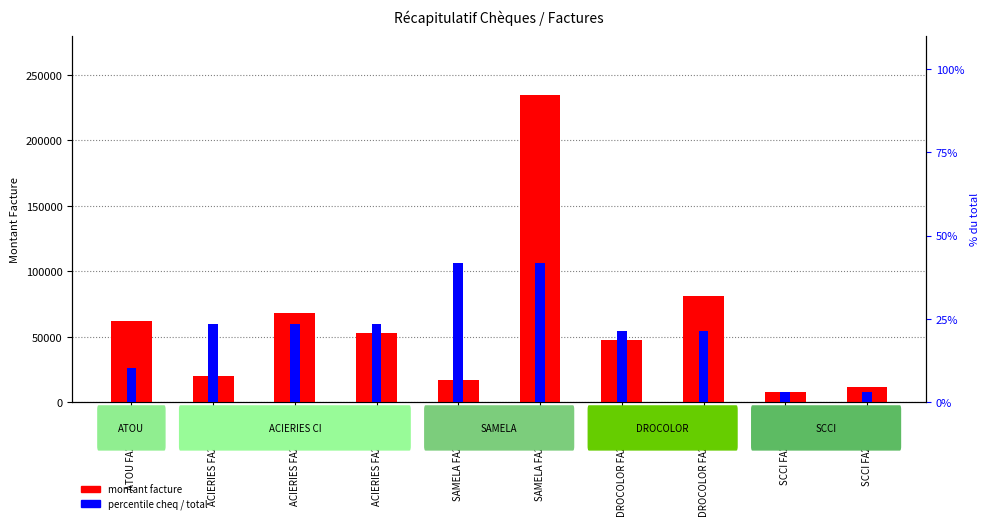

What is the maximum value shown in the chart?

234962.0